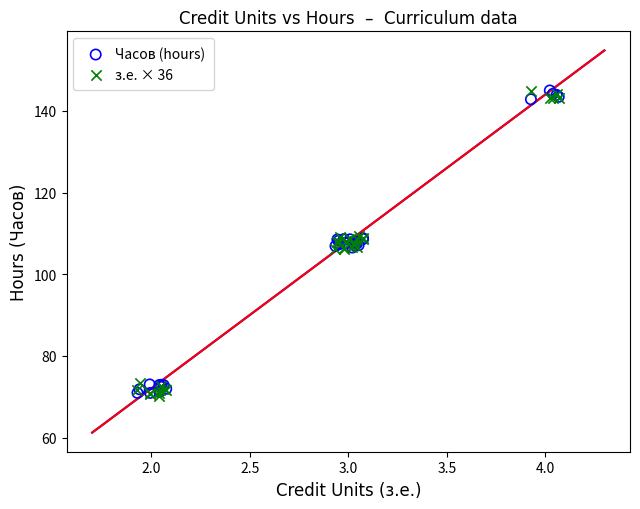

What are all the series names shown in the legend?

Часов (hours), з.е. × 36